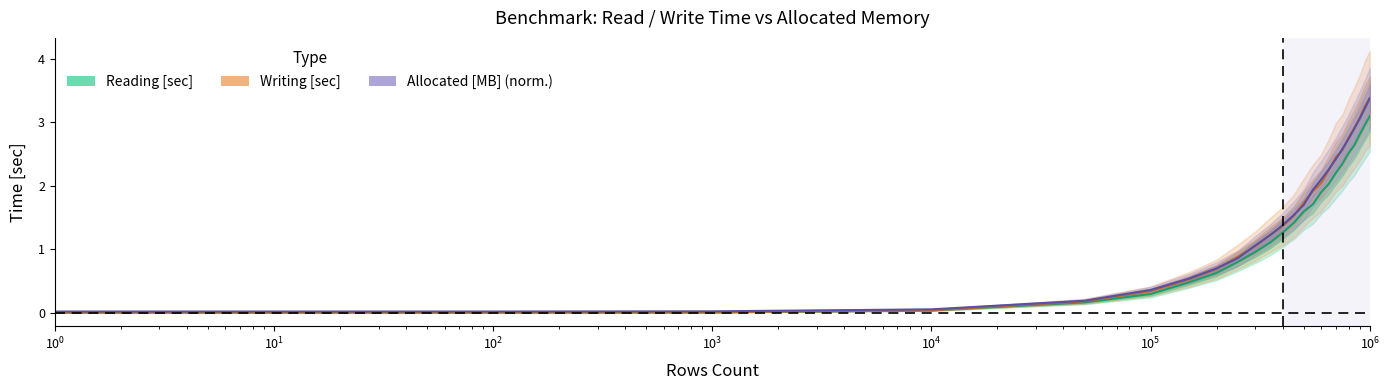

True or false: Reading [sec] has a value of 5.0 at 900000.

False